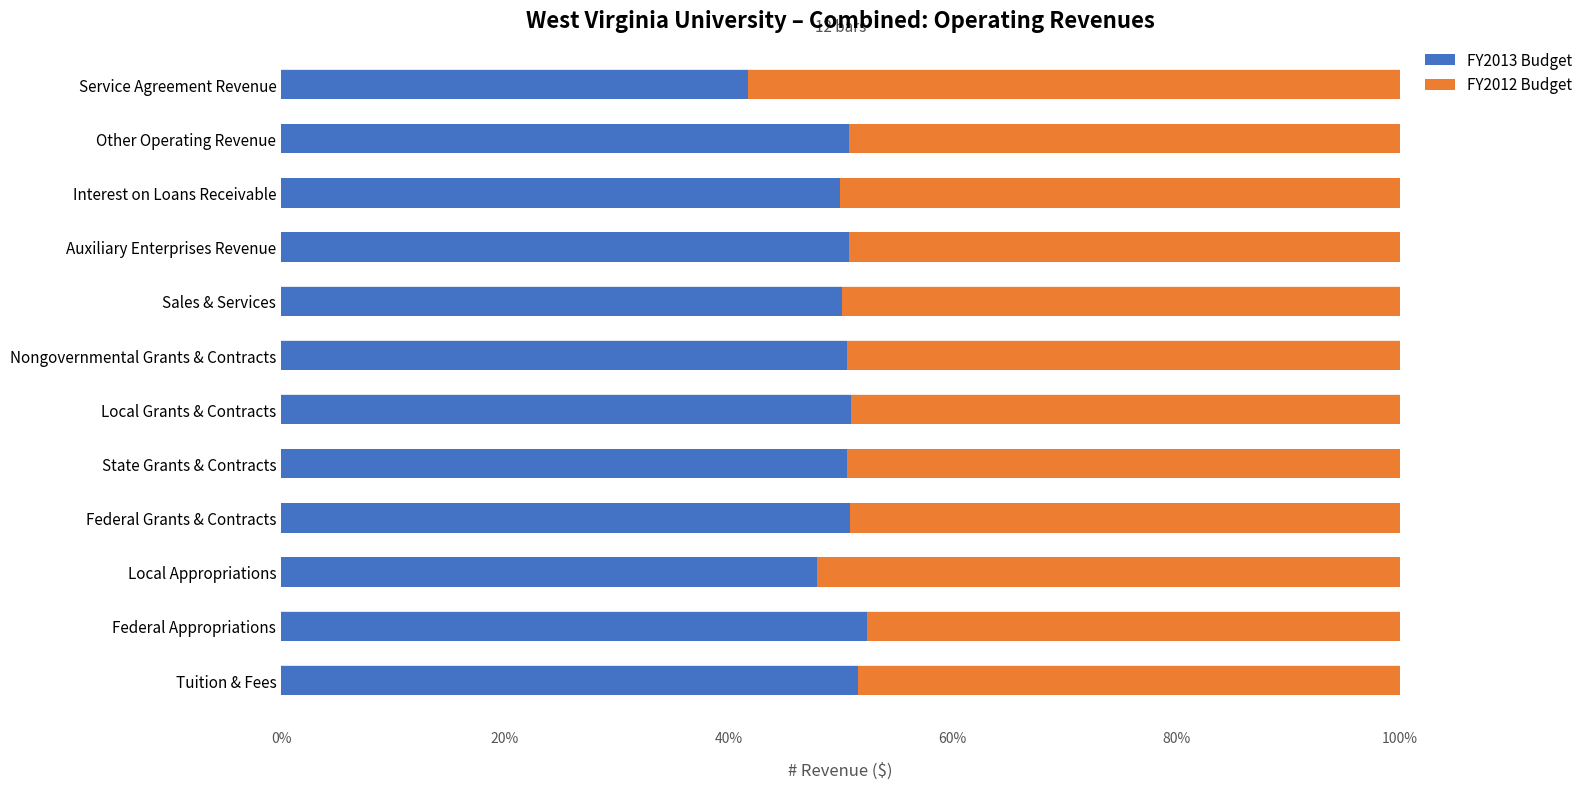

What is the difference between the second highest and minimum values in the FY2013 Budget series?

0.1